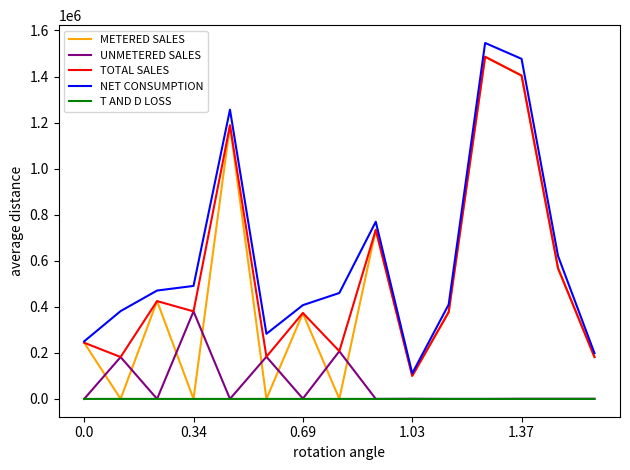

Which series has the largest total across all categories?

NET CONSUMPTION